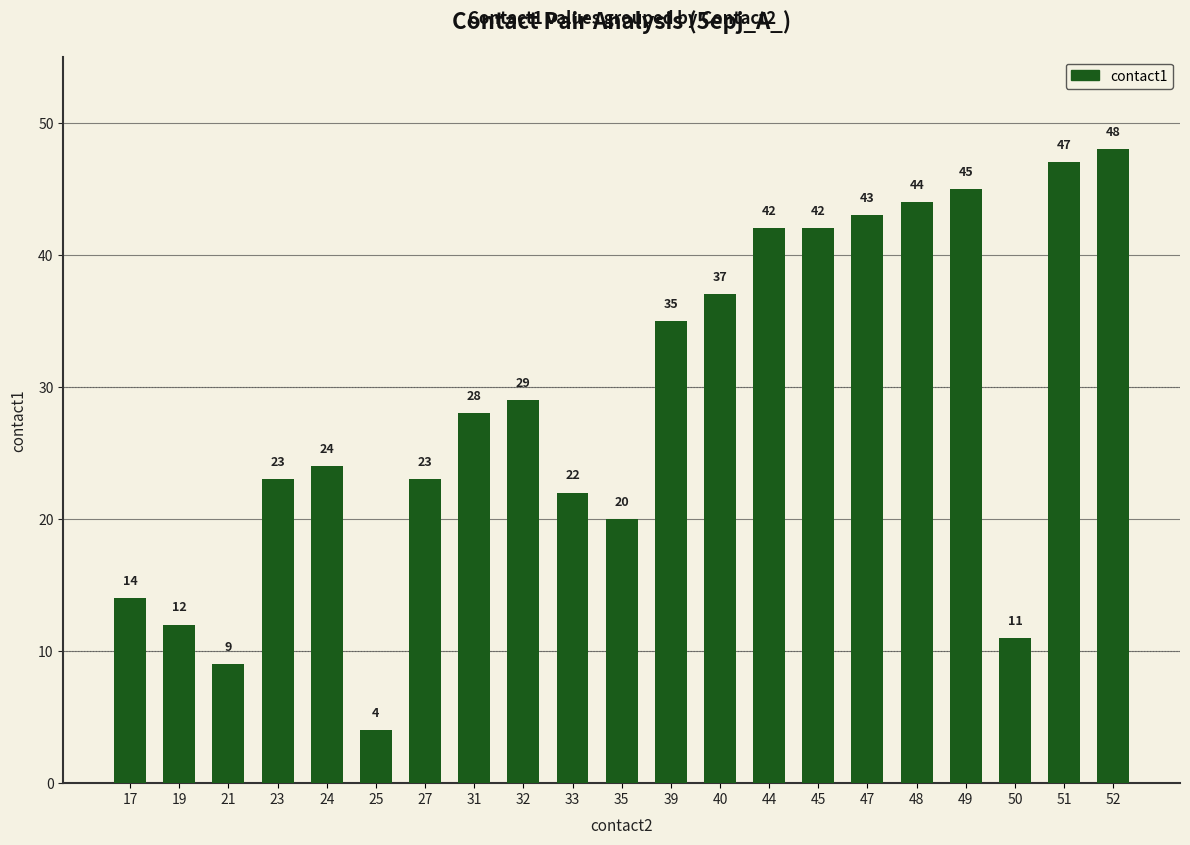

Where is the data nearest to the value 26?

24